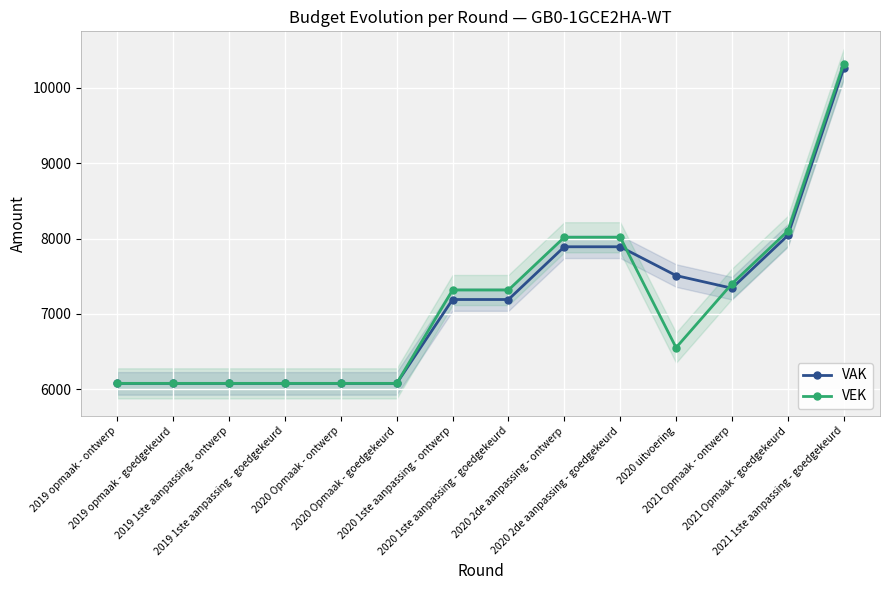

List the series in order of their peak value, highest first.

VEK, VAK